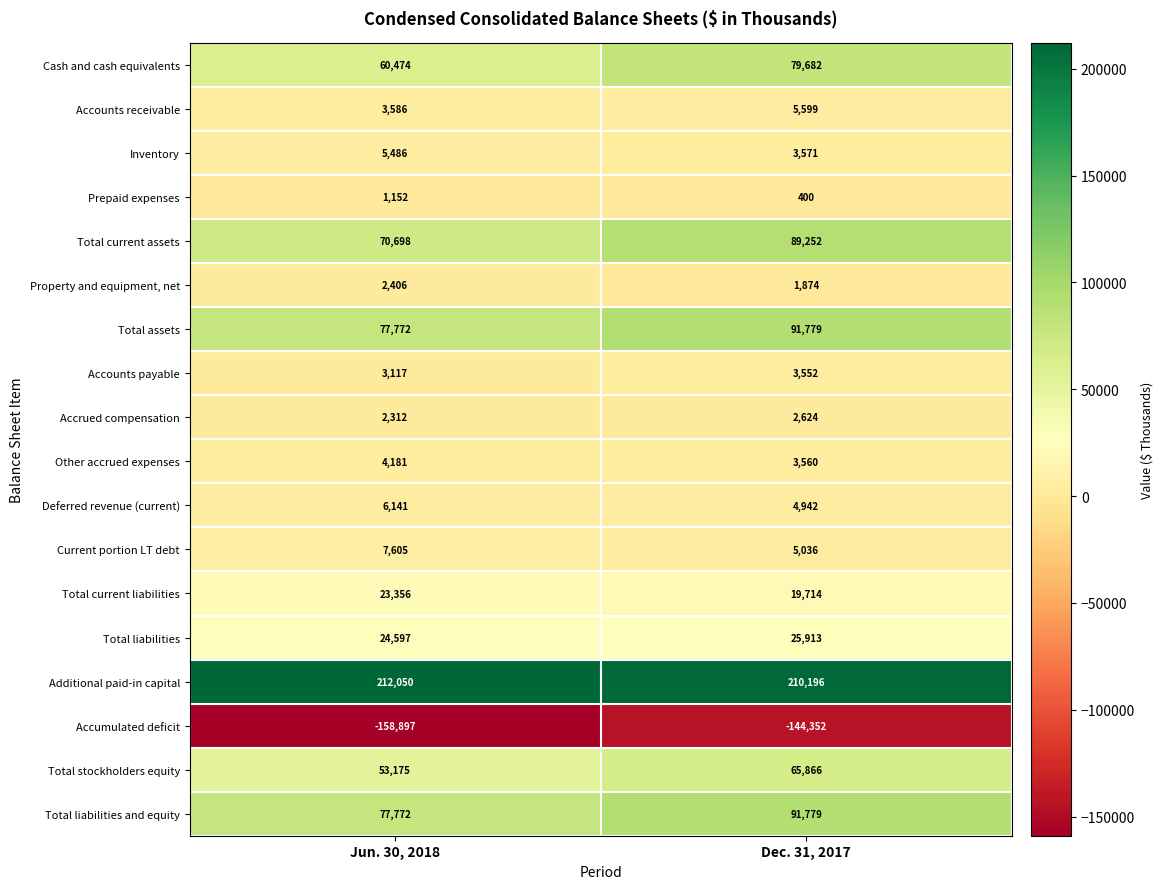

Is it true that Accounts receivable equals 8016 at Dec. 31, 2017?

False